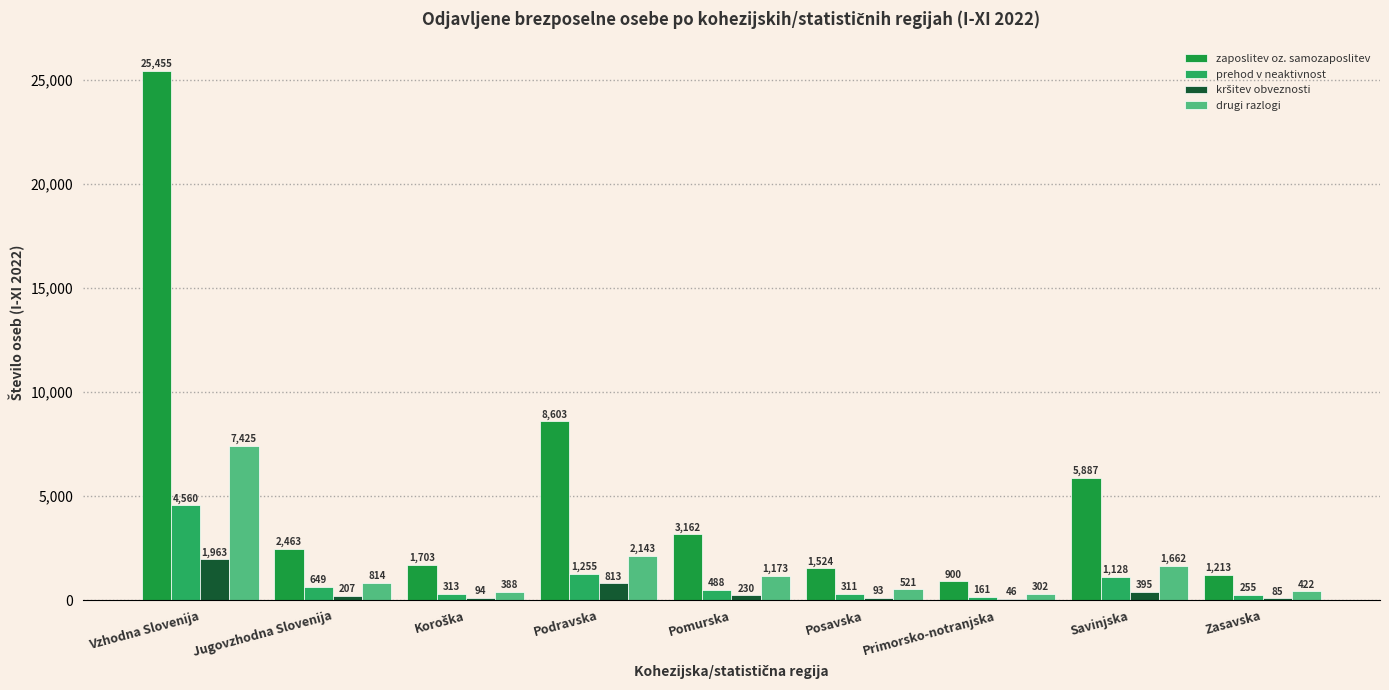

What is the value of the zaposlitev oz. samozaposlitev bar at the 7th from the left?

900